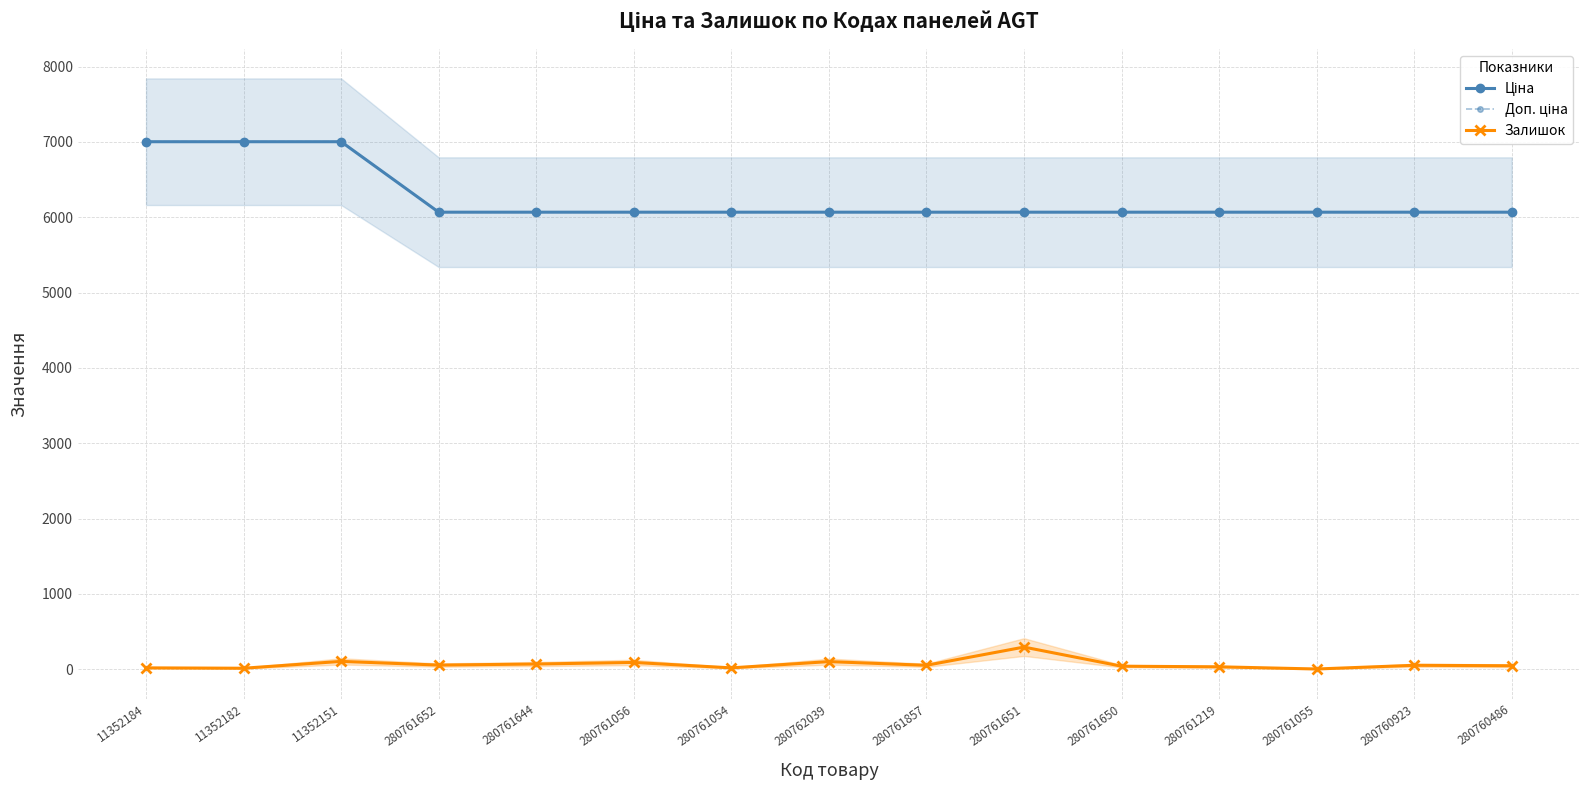

What is the value of the Доп. ціна point at the 11th from the left?

6067.2